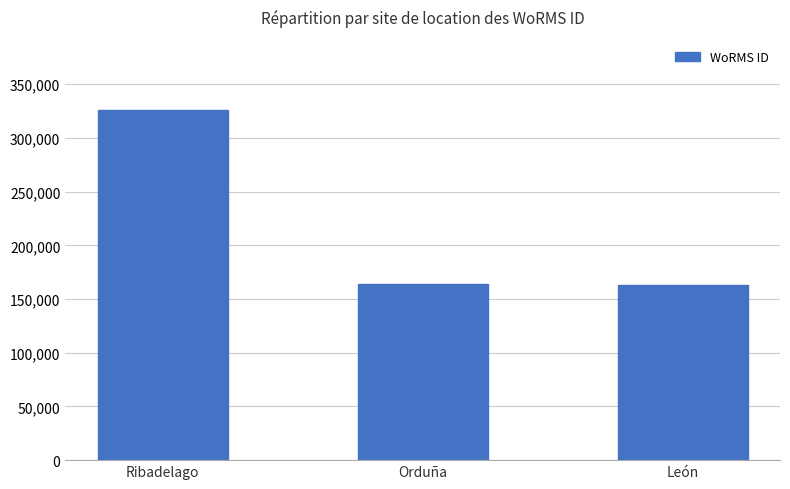

The value at Orduña is 270995. True or false?

False